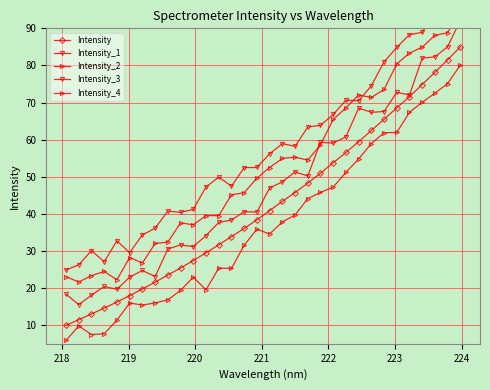

How many lines are shown in the chart?

5